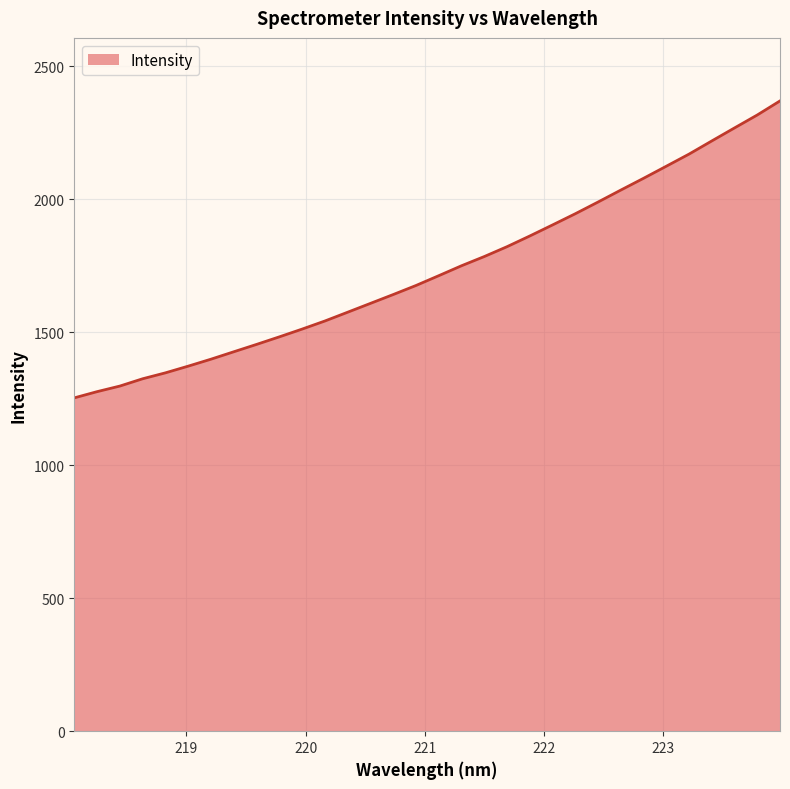

Does the chart have visible grid lines?

Yes